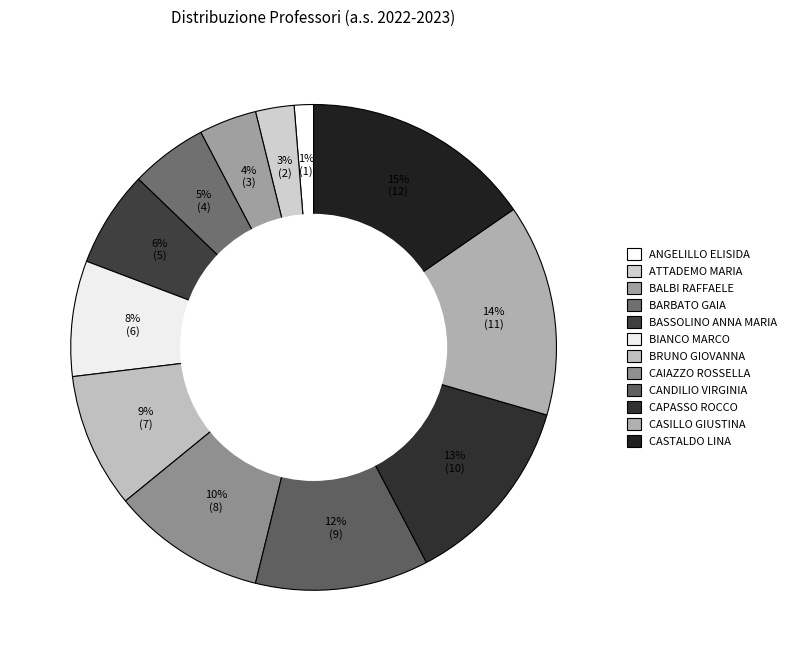

What percentage is NOT represented by BRUNO GIOVANNA?

91.0%